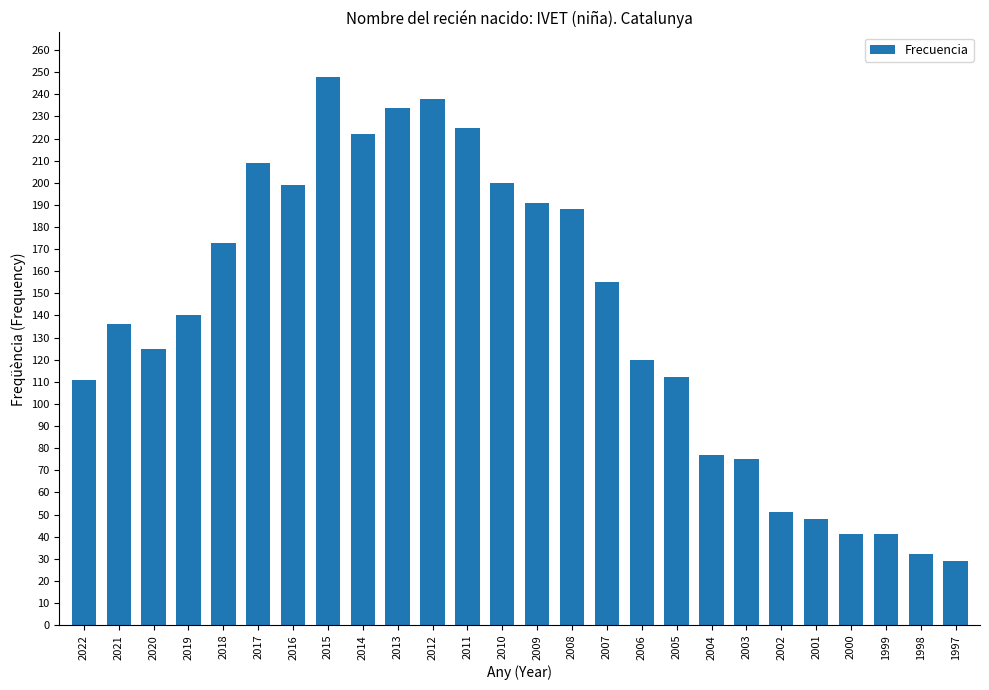

Are the bars grouped side by side (vs. stacked)?

No